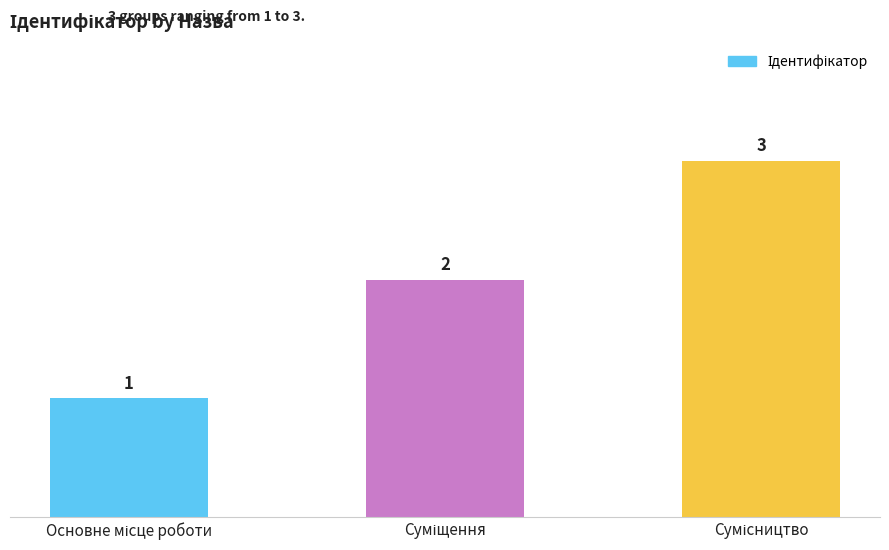

What is the greatest value displayed?

3